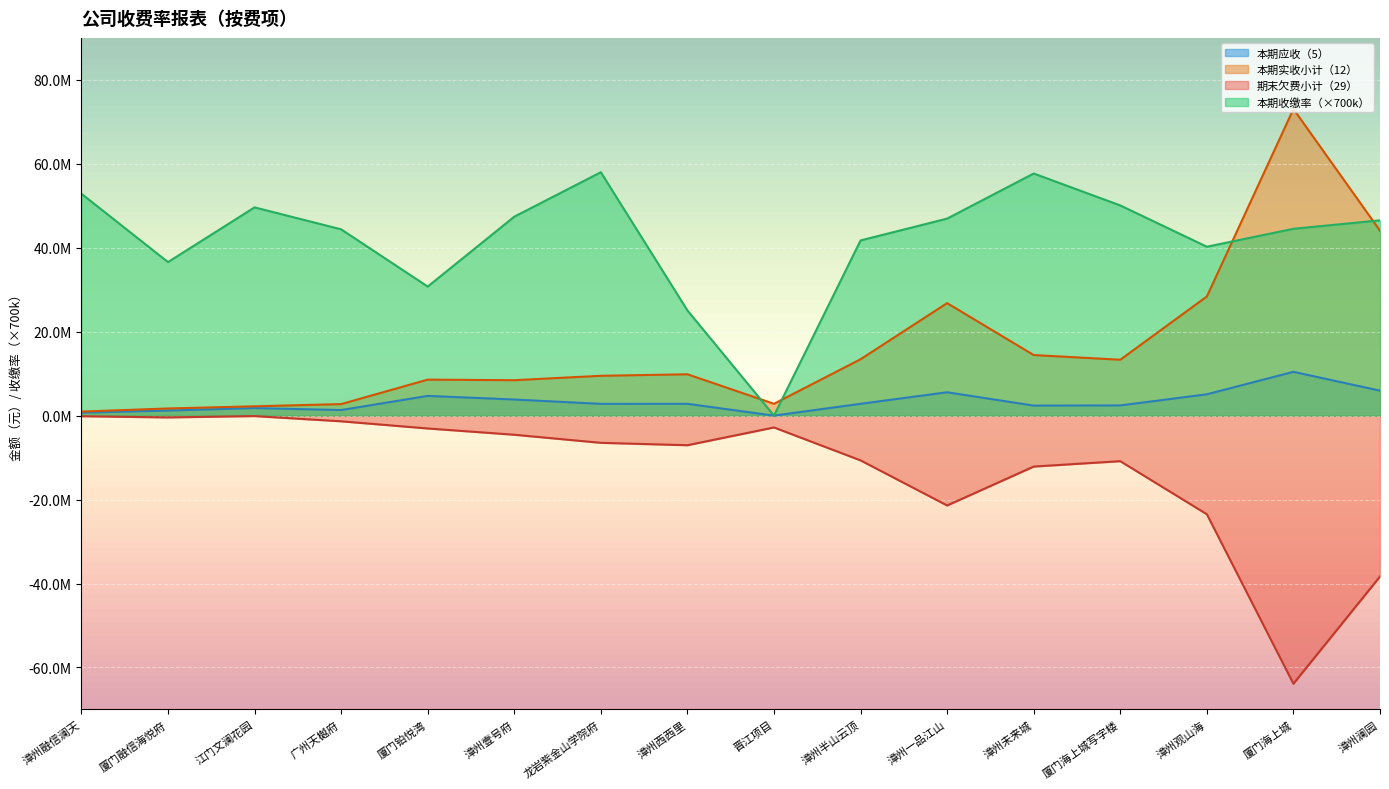

What value does the 本期收缴率 series have at 厦门融信海悦府?

36582000.0